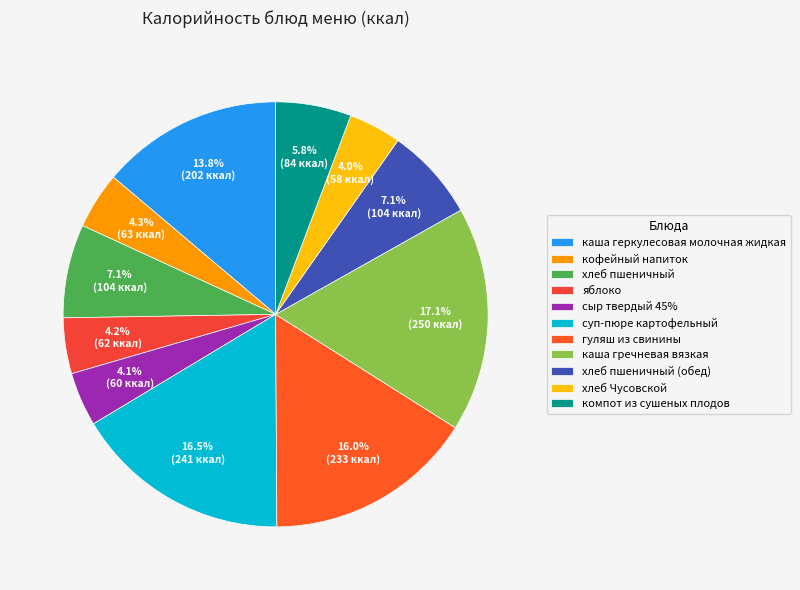

What is the total percentage of хлеб Чусовской and каша гречневая вязкая?

21.1%